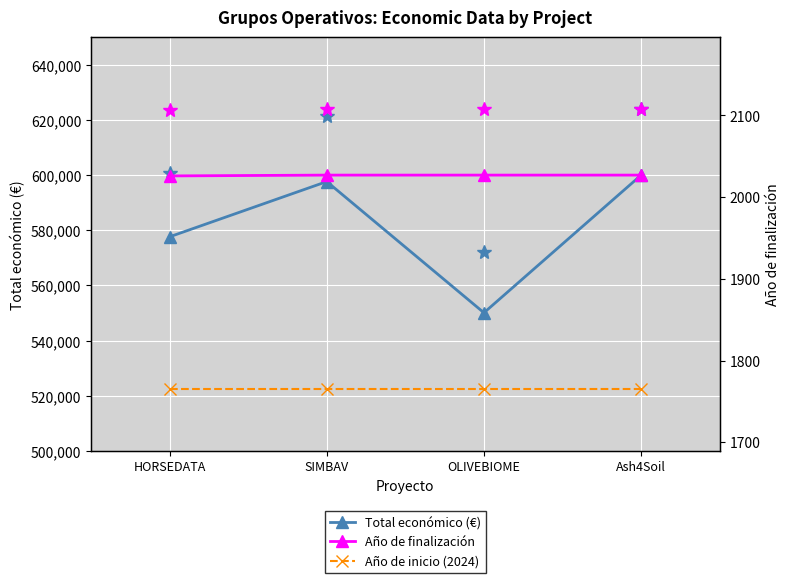

What are all the series names shown in the legend?

Total económico (€), Año de finalización, Año de inicio (2024)